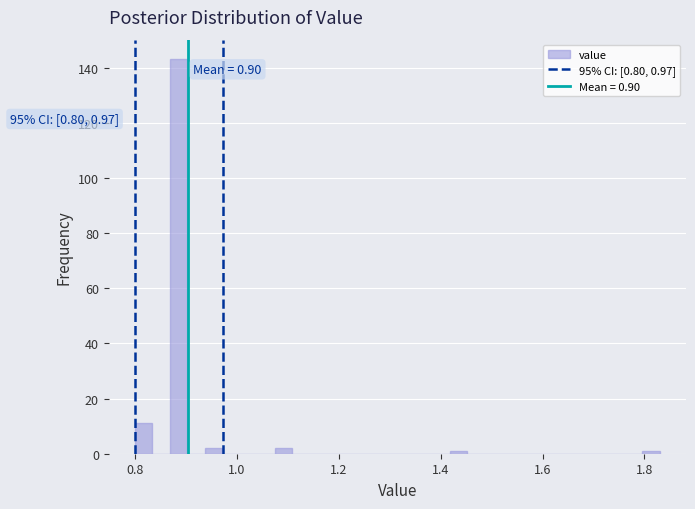

Read against the x-axis, roughly where is the centre of the tallest bar?

0.88